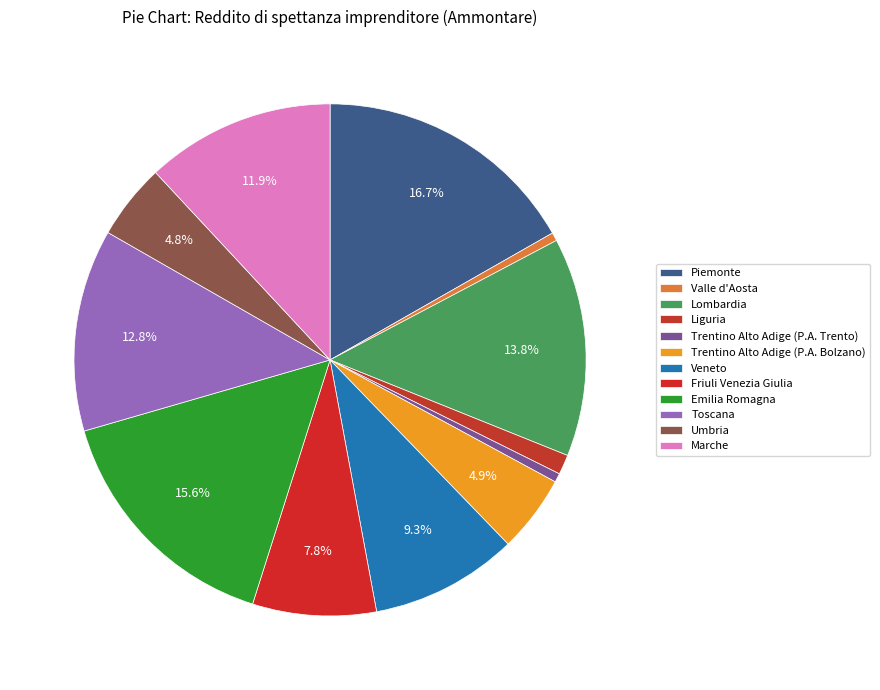

Rank the categories by value from highest to lowest.

Piemonte, Emilia Romagna, Lombardia, Toscana, Marche, Veneto, Friuli Venezia Giulia, Trentino Alto Adige (P.A. Bolzano), Umbria, Liguria, Trentino Alto Adige (P.A. Trento), Valle d'Aosta